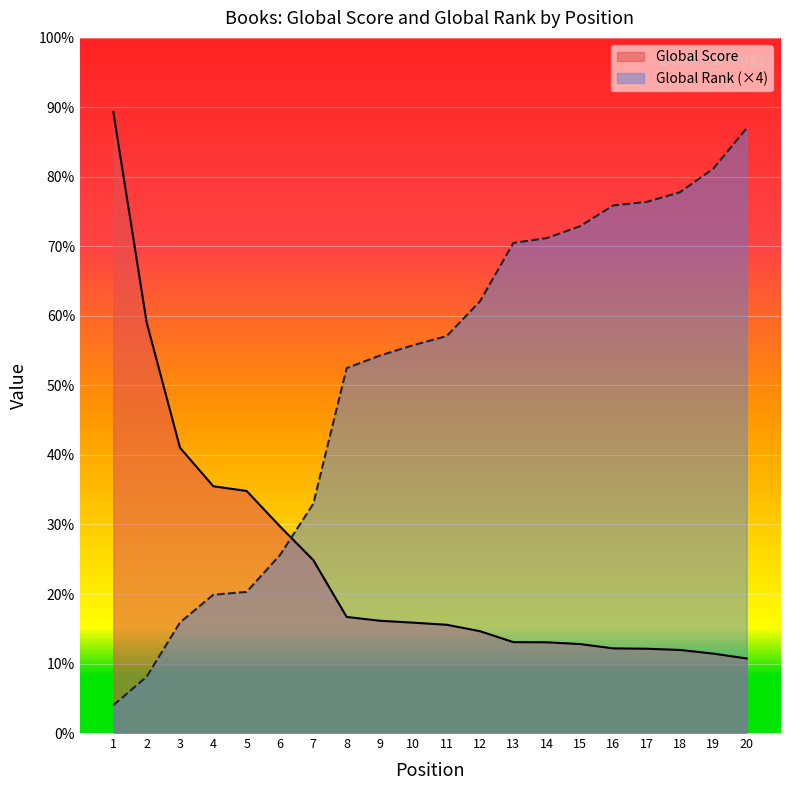

Does the chart display data point markers on the line(s)?

No